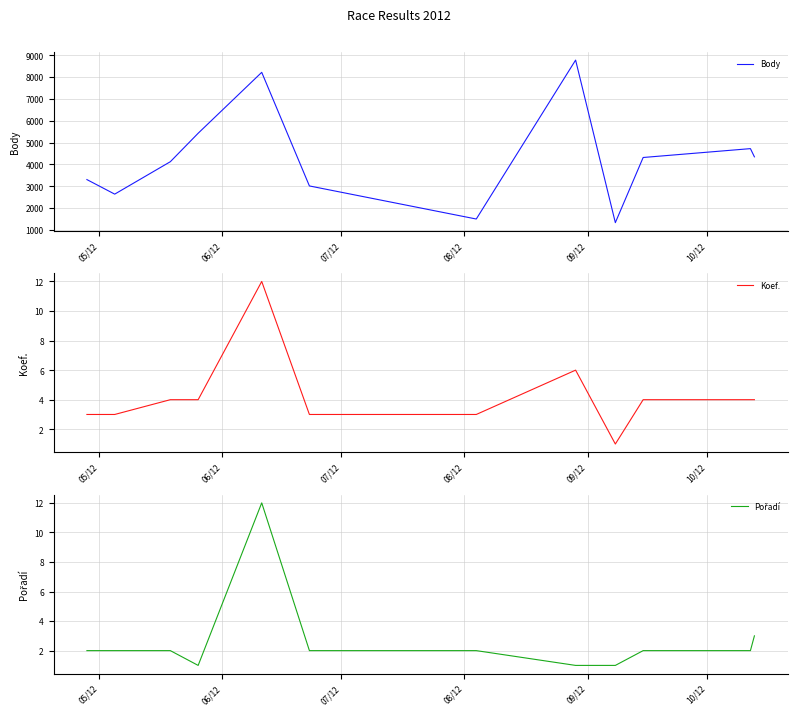

What is the highest value of the Body series?

8776